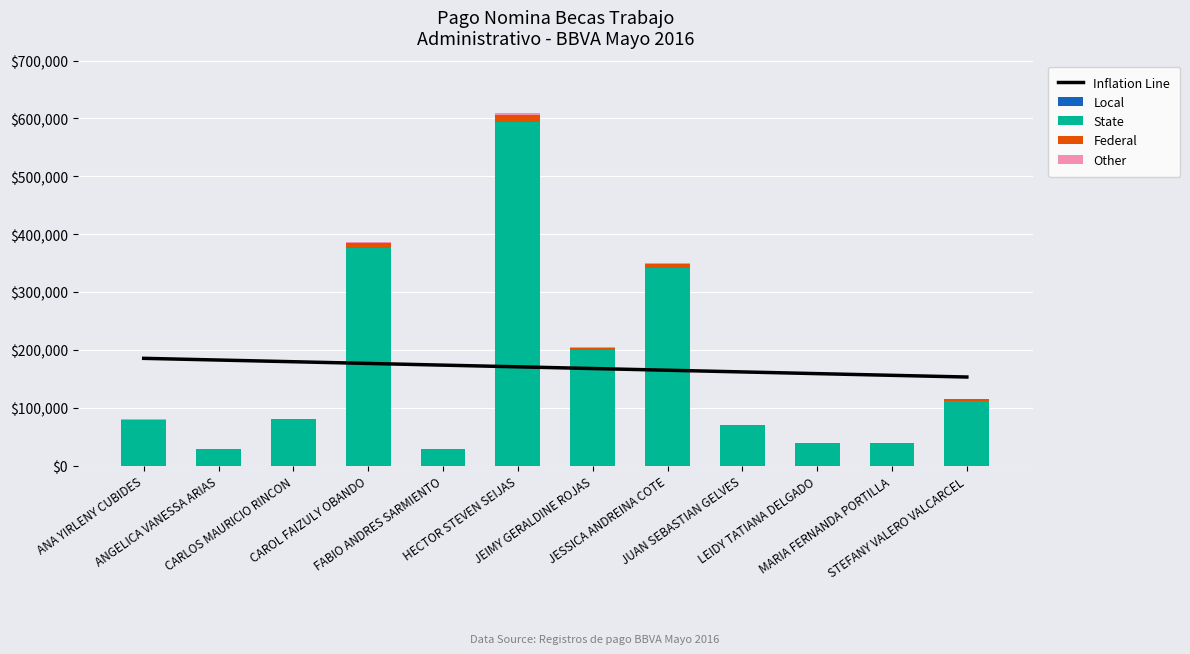

Reading left to right, transcribe all the data shown in this chart.

Inflation Line: ANA YIRLENY CUBIDES=185334.7	ANGELICA VANESSA ARIAS=182398.3	CARLOS MAURICIO RINCON=179461.9	CAROL FAIZULY OBANDO=176525.4	FABIO ANDRES SARMIENTO=173589.0	HECTOR STEVEN SEIJAS=170652.6	JEIMY GERALDINE ROJAS=167716.1	JESSICA ANDREINA COTE=164779.7	JUAN SEBASTIAN GELVES=161843.2	LEIDY TATIANA DELGADO=158906.8	MARIA FERNANDA PORTILLA=155970.4	STEFANY VALERO VALCARCEL=153033.9
VALOR: ANA YIRLENY CUBIDES=79632.0	ANGELICA VANESSA ARIAS=28932.0	CARLOS MAURICIO RINCON=80132.0	CAROL FAIZULY OBANDO=386560.0	FABIO ANDRES SARMIENTO=28832.0	HECTOR STEVEN SEIJAS=608832.0	JEIMY GERALDINE ROJAS=205032.0	JESSICA ANDREINA COTE=350320.0	JUAN SEBASTIAN GELVES=70064.0	LEIDY TATIANA DELGADO=38596.0	MARIA FERNANDA PORTILLA=38496.0	STEFANY VALERO VALCARCEL=114784.0
Local: ANA YIRLENY CUBIDES=0.0	ANGELICA VANESSA ARIAS=0.0	CARLOS MAURICIO RINCON=0.0	CAROL FAIZULY OBANDO=0.0	FABIO ANDRES SARMIENTO=0.0	HECTOR STEVEN SEIJAS=0.0	JEIMY GERALDINE ROJAS=0.0	JESSICA ANDREINA COTE=0.0	JUAN SEBASTIAN GELVES=0.0	LEIDY TATIANA DELGADO=0.0	MARIA FERNANDA PORTILLA=0.0	STEFANY VALERO VALCARCEL=0.0
State: ANA YIRLENY CUBIDES=79233.8	ANGELICA VANESSA ARIAS=28787.3	CARLOS MAURICIO RINCON=79731.3	CAROL FAIZULY OBANDO=376896.0	FABIO ANDRES SARMIENTO=28687.8	HECTOR STEVEN SEIJAS=593611.2	JEIMY GERALDINE ROJAS=199906.2	JESSICA ANDREINA COTE=341562.0	JUAN SEBASTIAN GELVES=69713.7	LEIDY TATIANA DELGADO=38403.0	MARIA FERNANDA PORTILLA=38303.5	STEFANY VALERO VALCARCEL=111914.4
Federal: ANA YIRLENY CUBIDES=0.0	ANGELICA VANESSA ARIAS=0.0	CARLOS MAURICIO RINCON=0.0	CAROL FAIZULY OBANDO=7731.2	FABIO ANDRES SARMIENTO=0.0	HECTOR STEVEN SEIJAS=12176.6	JEIMY GERALDINE ROJAS=4100.6	JESSICA ANDREINA COTE=7006.4	JUAN SEBASTIAN GELVES=0.0	LEIDY TATIANA DELGADO=0.0	MARIA FERNANDA PORTILLA=0.0	STEFANY VALERO VALCARCEL=2295.7
Other: ANA YIRLENY CUBIDES=398.2	ANGELICA VANESSA ARIAS=144.7	CARLOS MAURICIO RINCON=400.7	CAROL FAIZULY OBANDO=1932.8	FABIO ANDRES SARMIENTO=144.2	HECTOR STEVEN SEIJAS=3044.2	JEIMY GERALDINE ROJAS=1025.2	JESSICA ANDREINA COTE=1751.6	JUAN SEBASTIAN GELVES=350.3	LEIDY TATIANA DELGADO=193.0	MARIA FERNANDA PORTILLA=192.5	STEFANY VALERO VALCARCEL=573.9